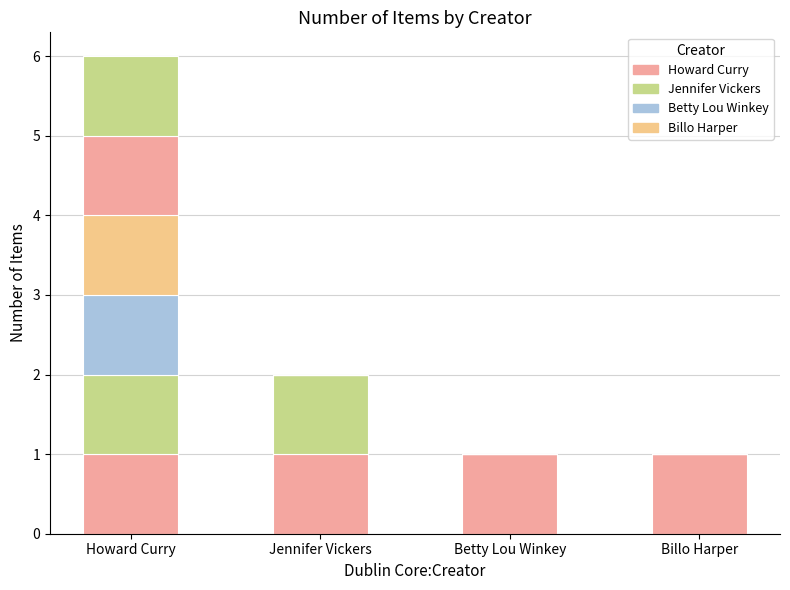

Which label corresponds to the smallest value in the chart?

Betty Lou Winkey